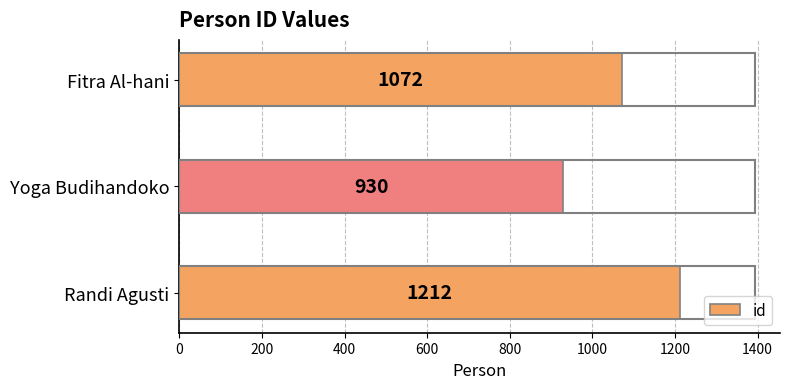

True or false: the data shows 930 at Yoga Budihandoko.

True